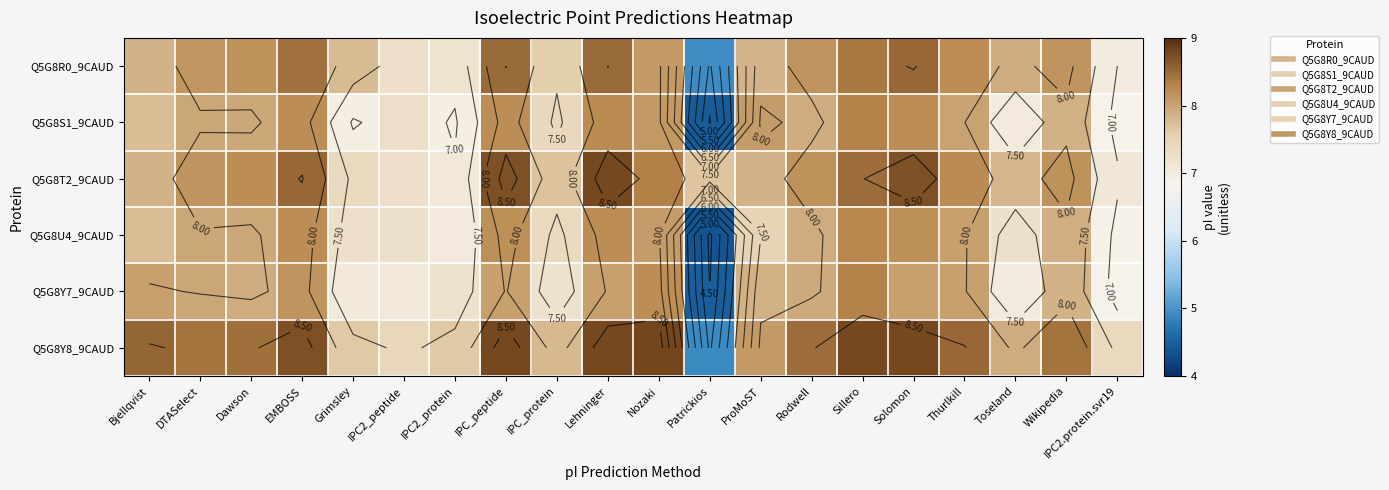

At which label does Q5G8R0_9CAUD first exceed 8?

DTASelect